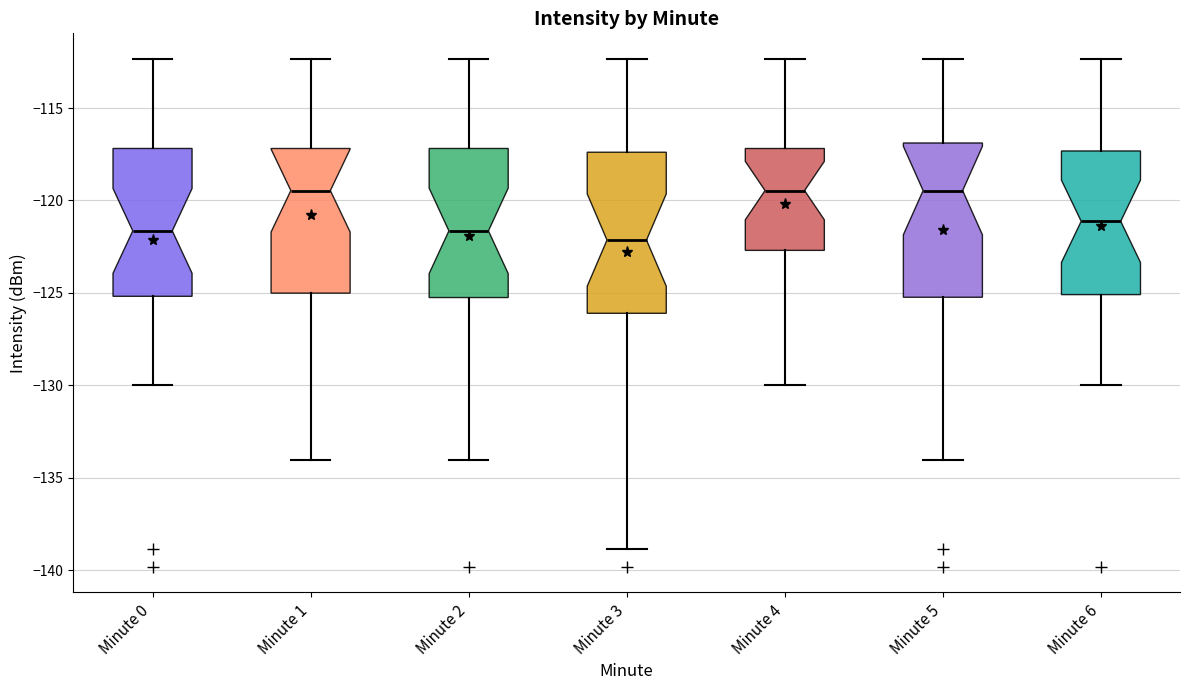

Where does the upper whisker of the box for Minute 1 end on the y-axis? The values are not printed on the chart, so give them approximately, as read against the axis.

-112.5